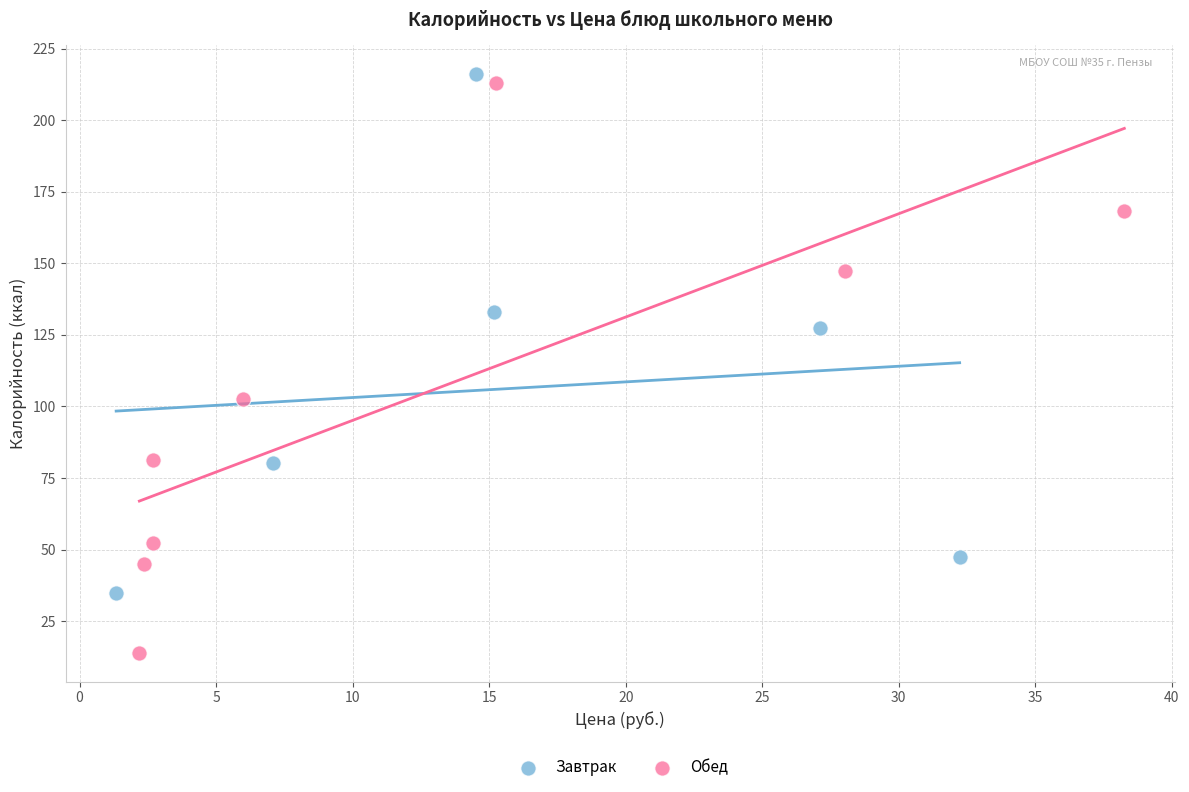

Which series contains the lowest Y value?

Обед